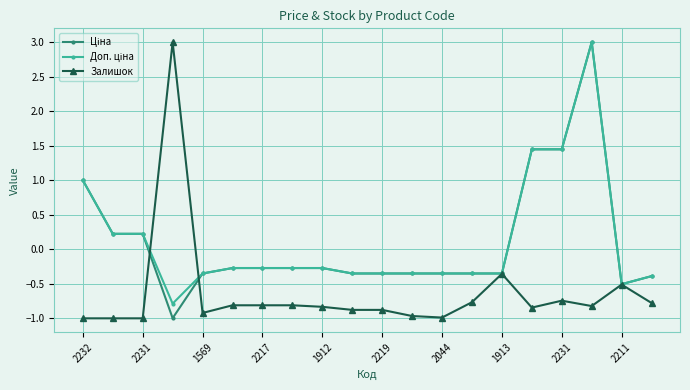

What is the minimum value shown in the chart?

-1.0